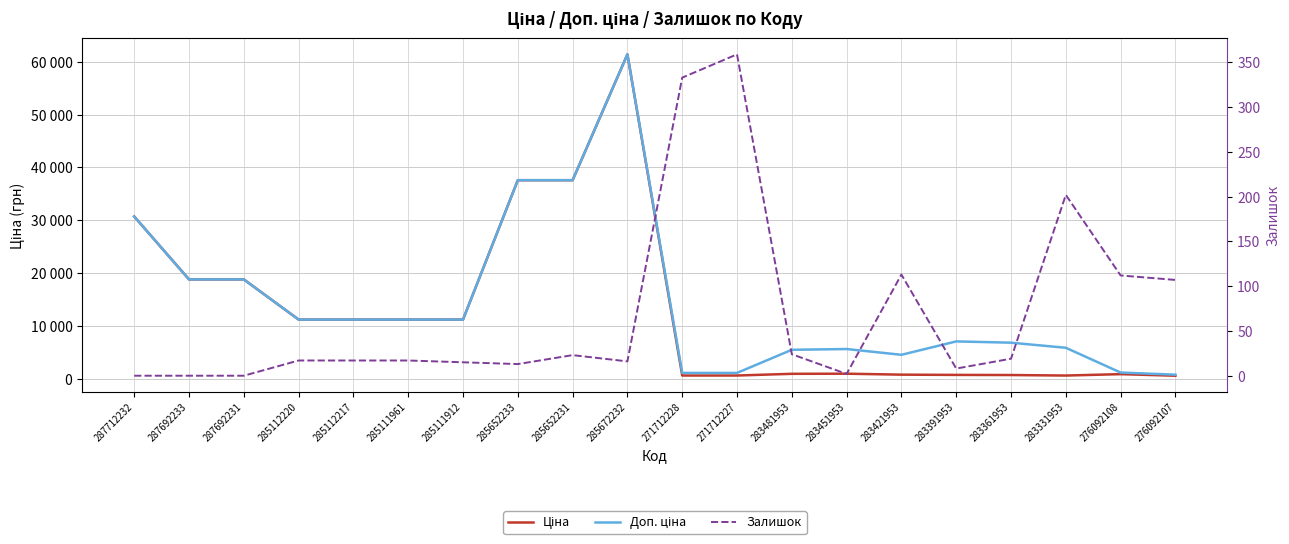

How many positive values does the Залишок series have?

17